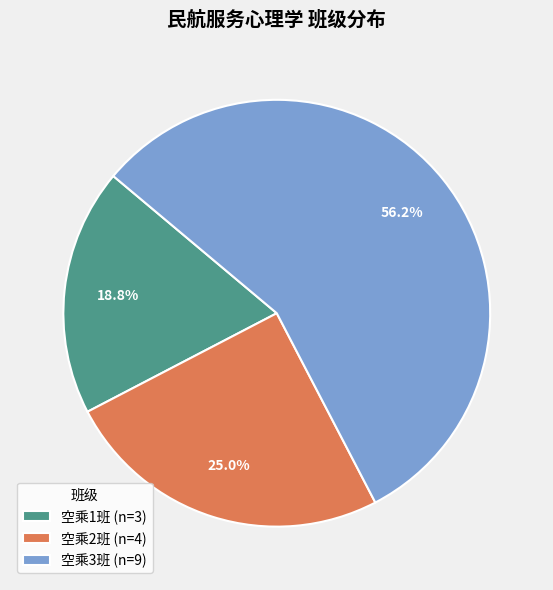

Approximately how many times larger is the value at 空乘2班 compared to 空乘3班?

0.4